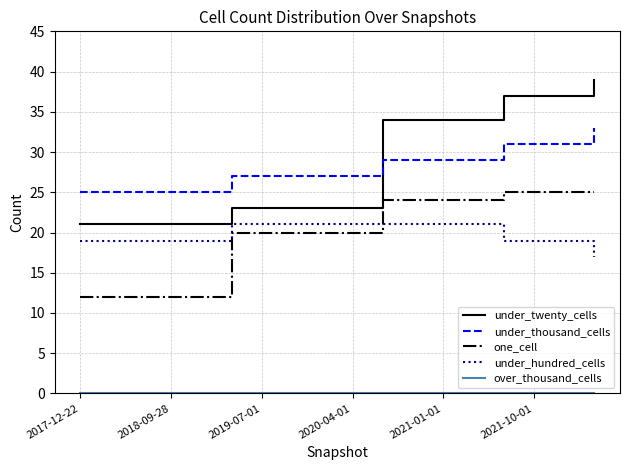

True or false: one_cell and under_twenty_cells cross at least once.

False